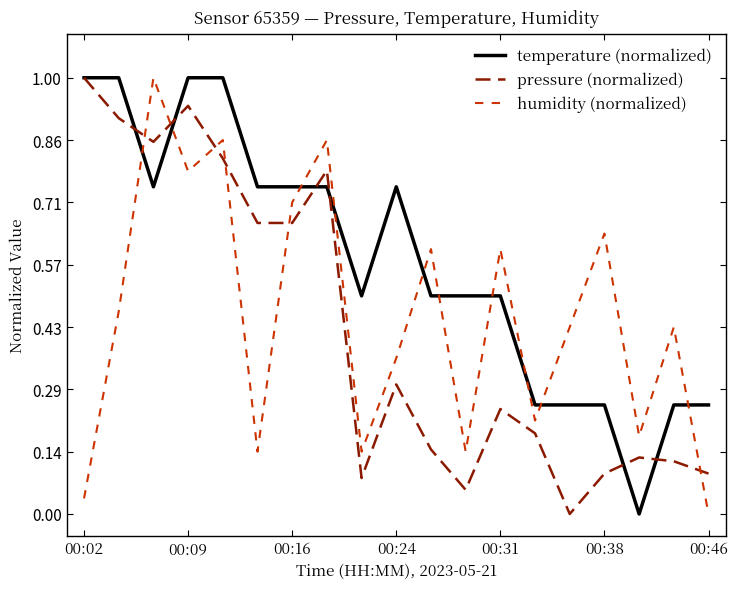

True or false: temperature (normalized) and pressure (normalized) intersect in this chart.

True